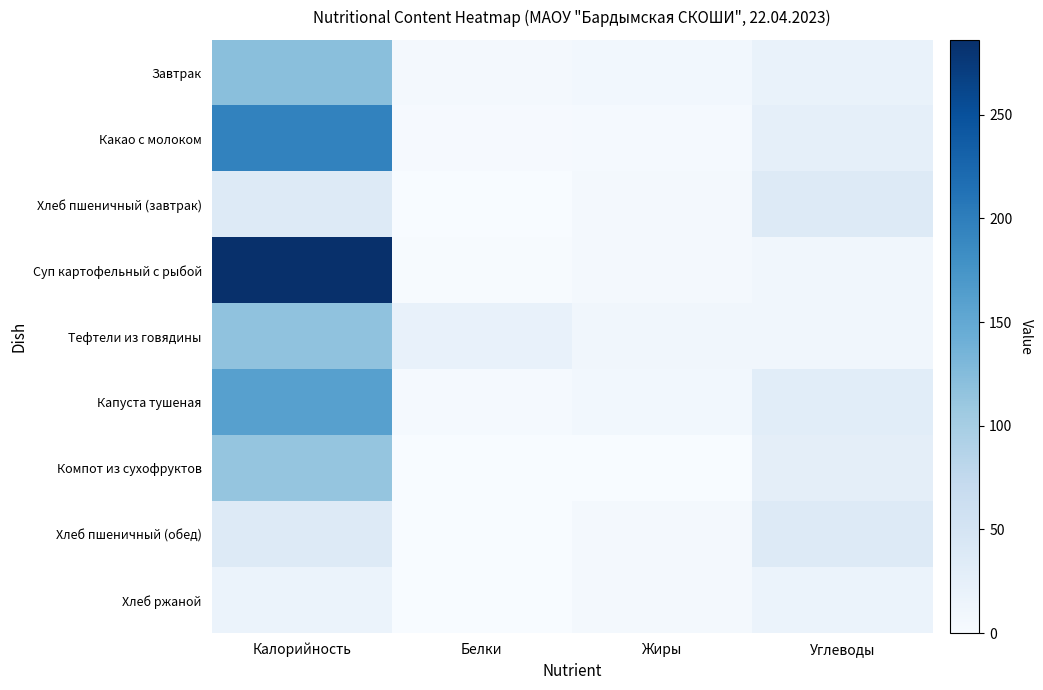

What is the total value across all series at Углеводы?

210